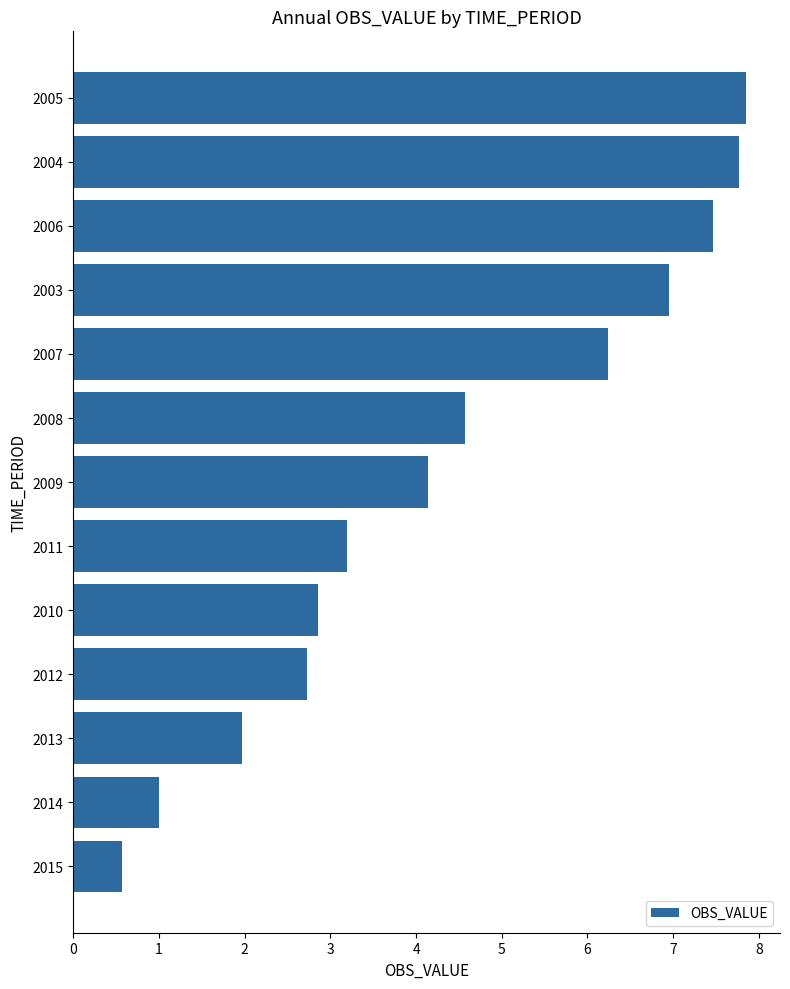

Is it true that the value at 2005 is 3.9?

False